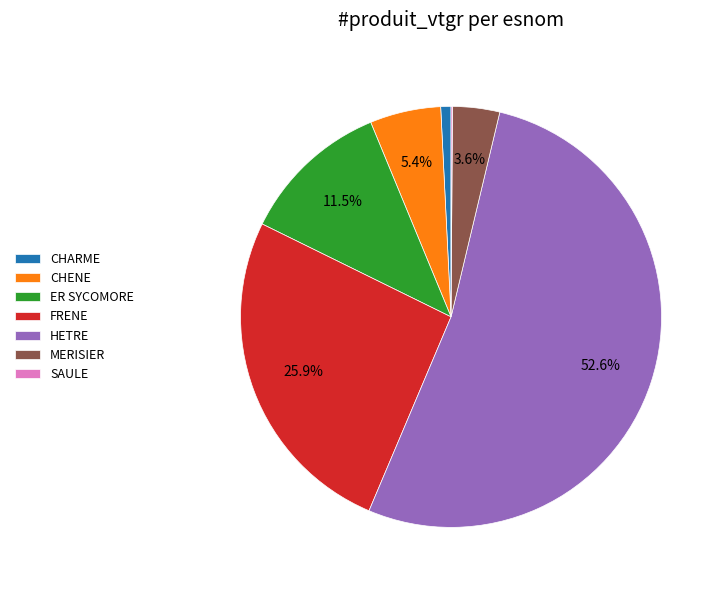

To the nearest percent, what is the average slice percentage?

14%